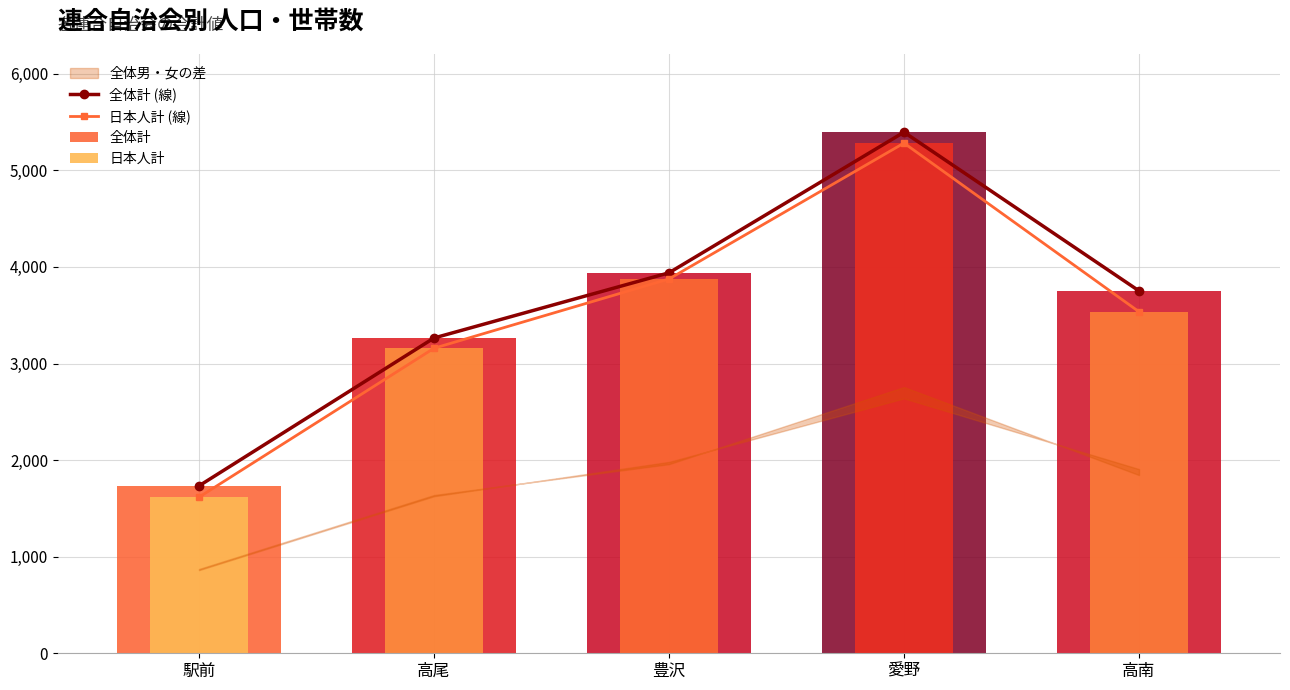

How many groups of bars are there?

5